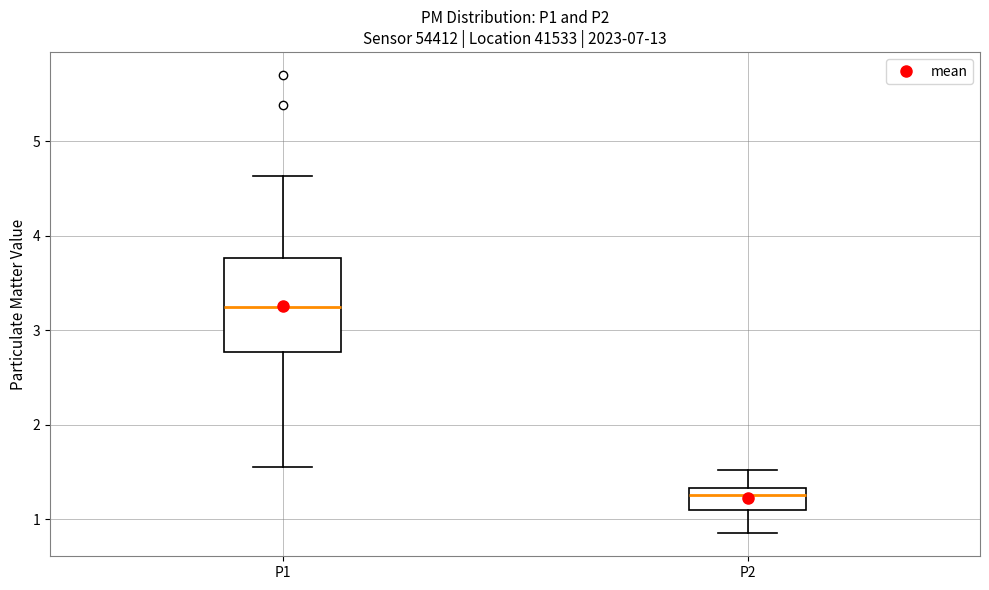

Which box has the lowest median line?

P2